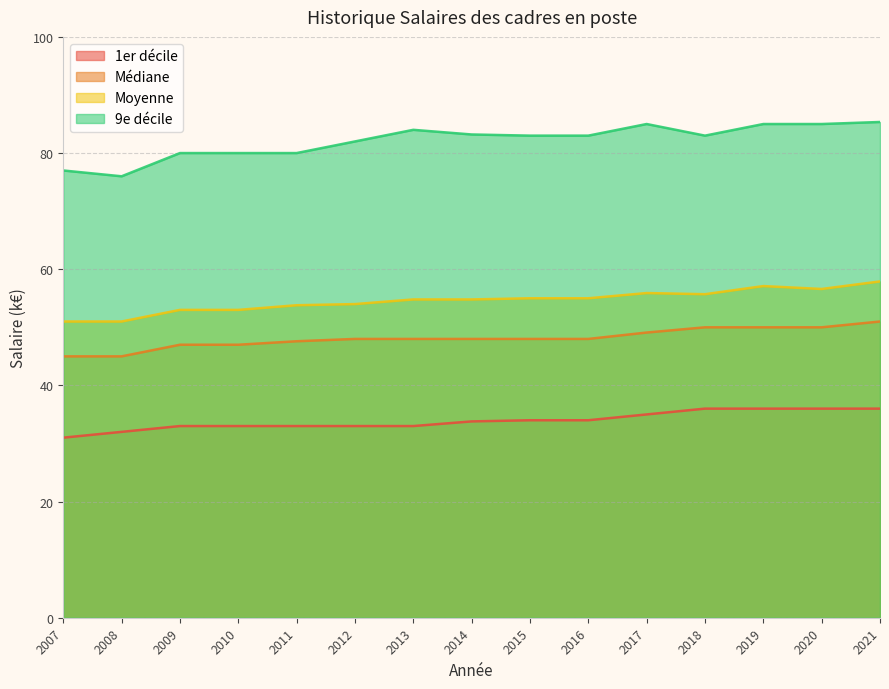

List the labels in order of 9e décile value, largest first.

2021, 2017, 2019, 2020, 2013, 2014, 2015, 2016, 2018, 2012, 2009, 2010, 2011, 2007, 2008